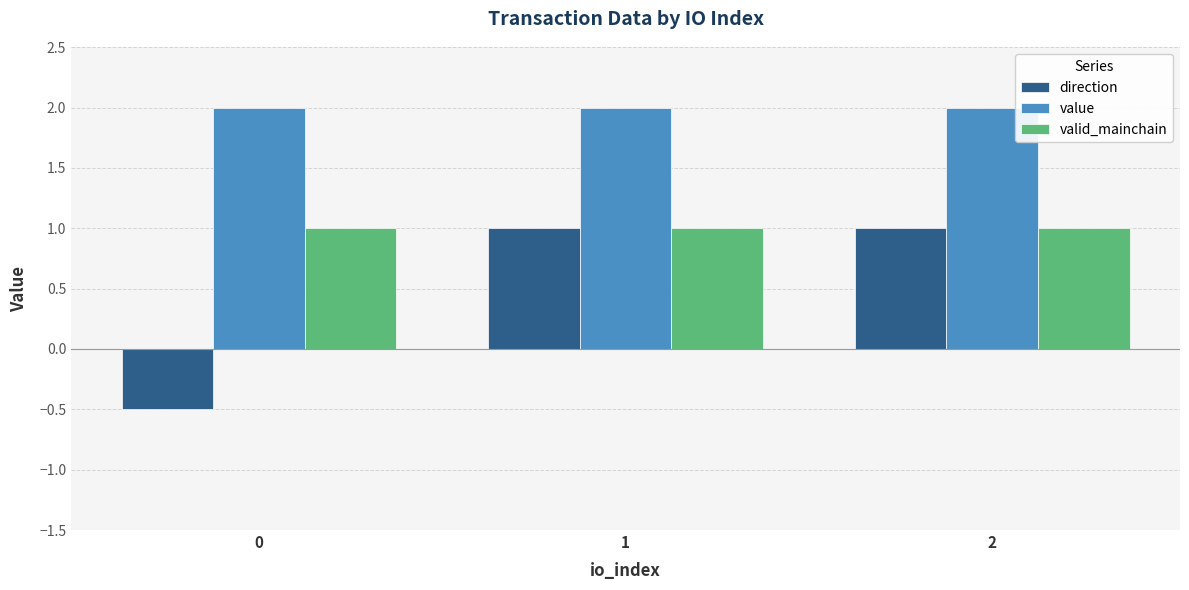

Does the chart contain stacked bars?

No